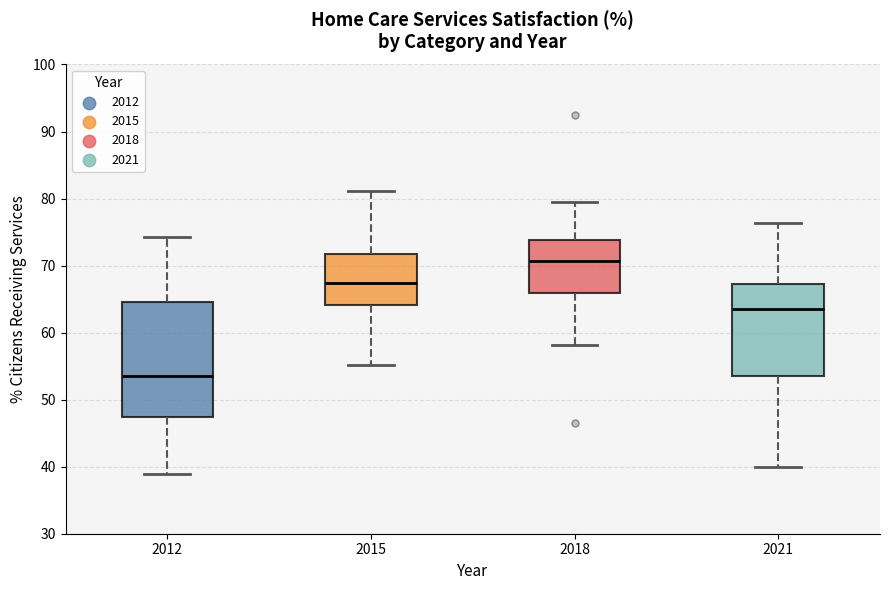

Where is the lower edge of the box at x = 2021 on the y-axis? The values are not printed on the chart, so give them approximately, as read against the axis.

54